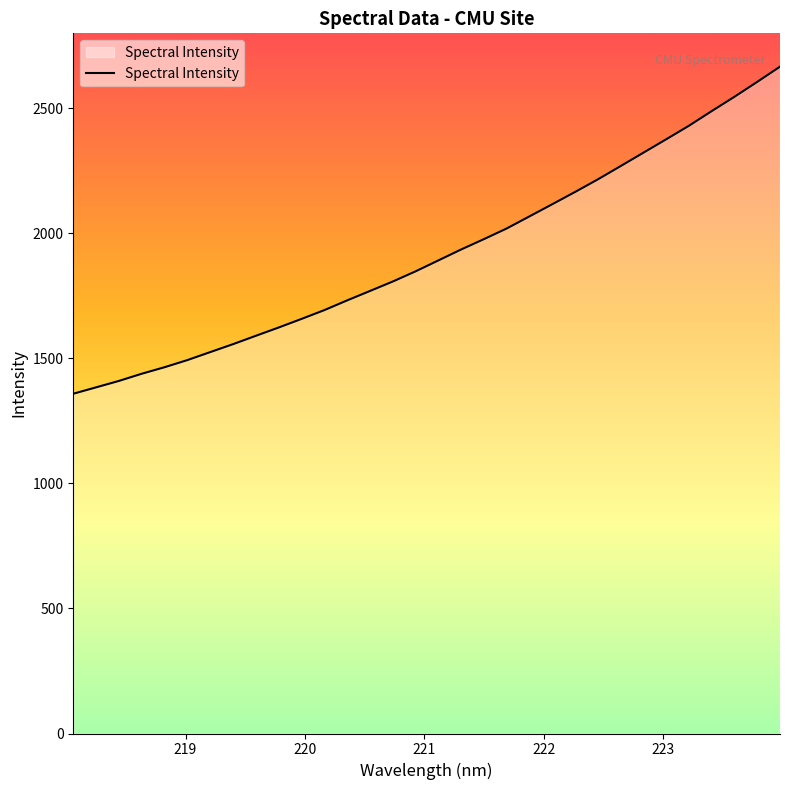

What is the greatest value displayed?

2667.2